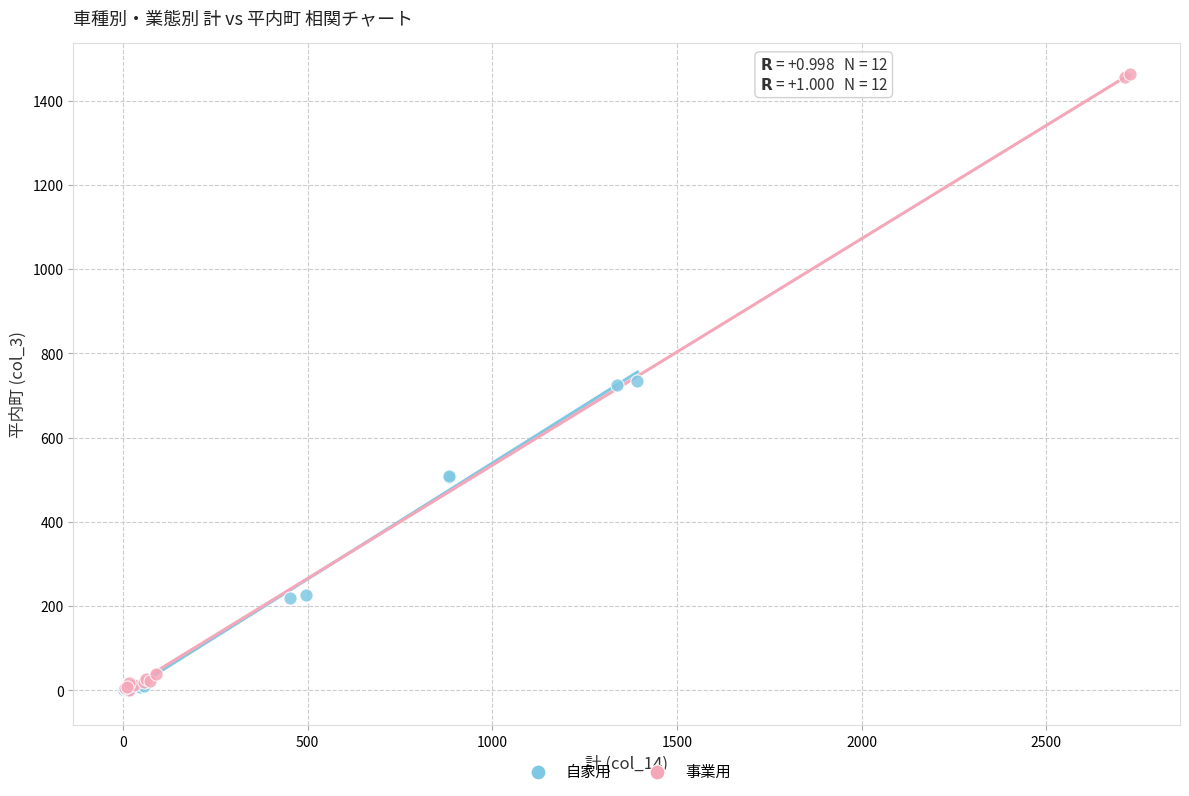

What are all the series names shown in the legend?

自家用, 事業用